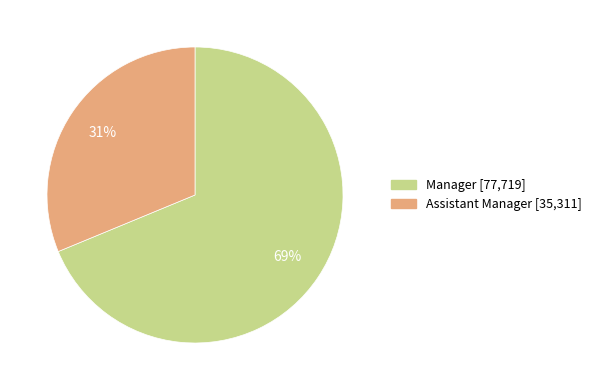

Do Assistant Manager and Manager together represent more than half of the pie?

Yes